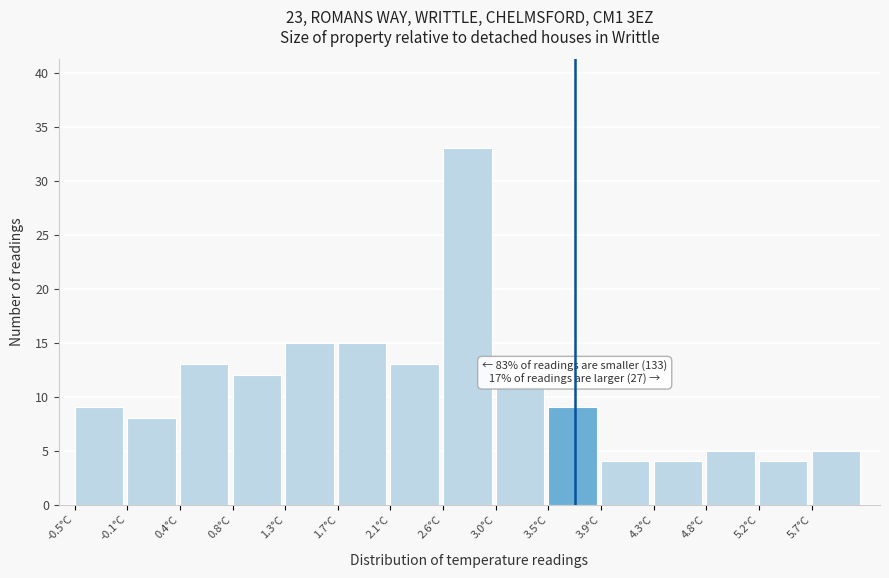

Over which range of the x-axis is the bar tallest?

2.58 to 3.02